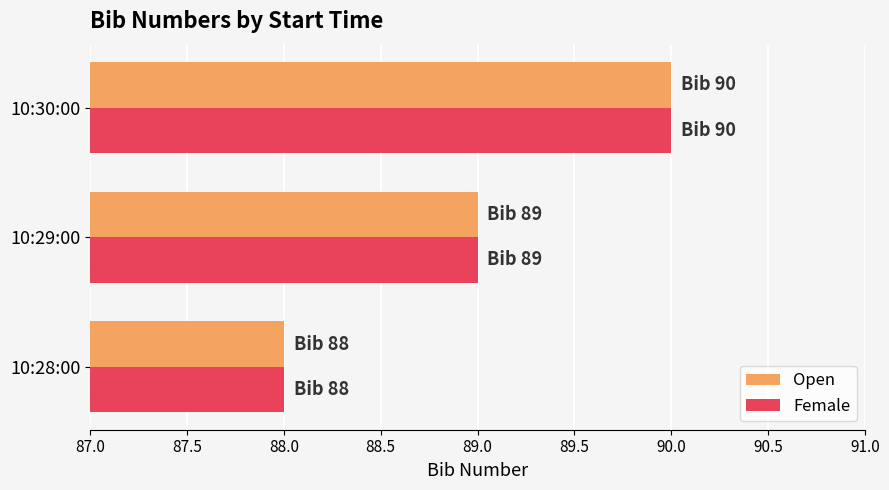

Is the value of Open at 10:28:00 greater than the value of Female at 10:30:00?

No